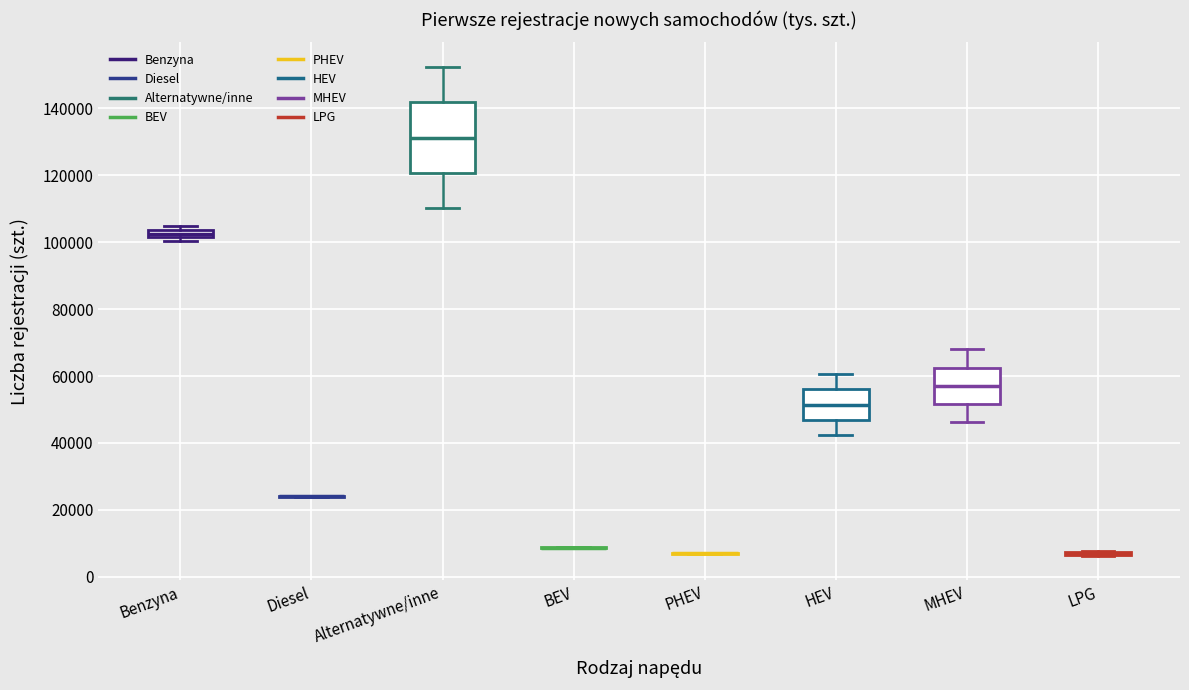

Where does the lower whisker of the box for MHEV end on the y-axis? The values are not printed on the chart, so give them approximately, as read against the axis.

46000